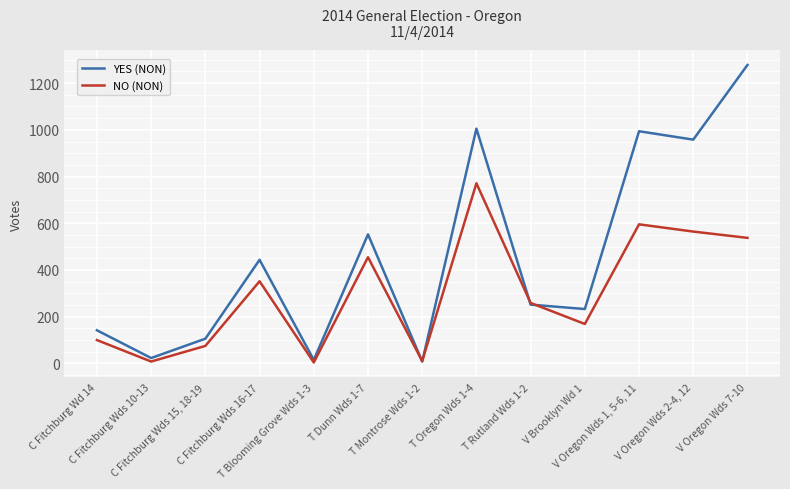

Is it true that YES (NON) equals 14 at T Blooming Grove Wds 1-3?

True